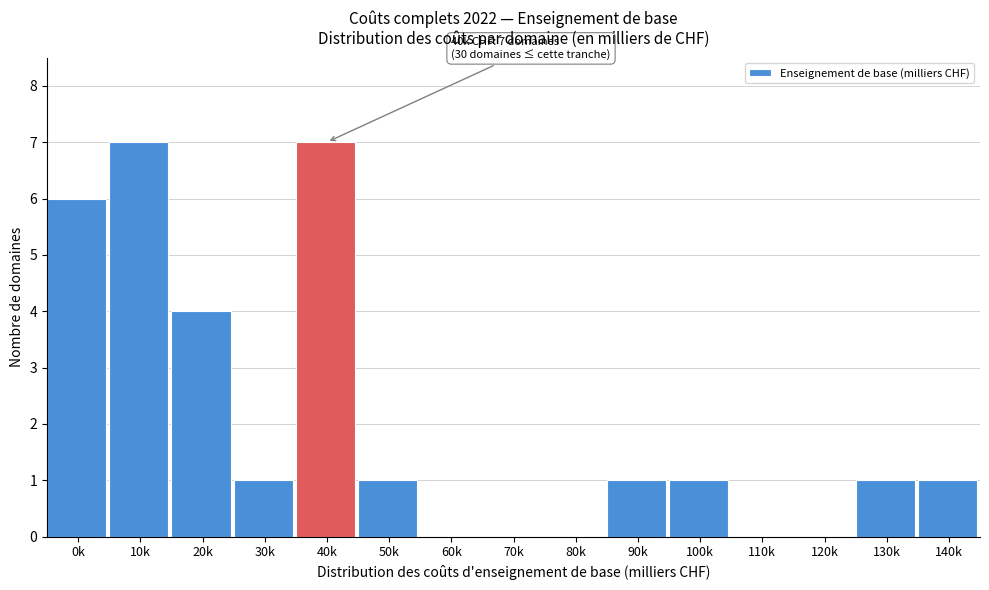

Reading right to left, extract all data points from this chart.

140k=1	130k=1	120k=0	110k=0	100k=1	90k=1	80k=0	70k=0	60k=0	50k=1	40k=7	30k=1	20k=4	10k=7	0k=6